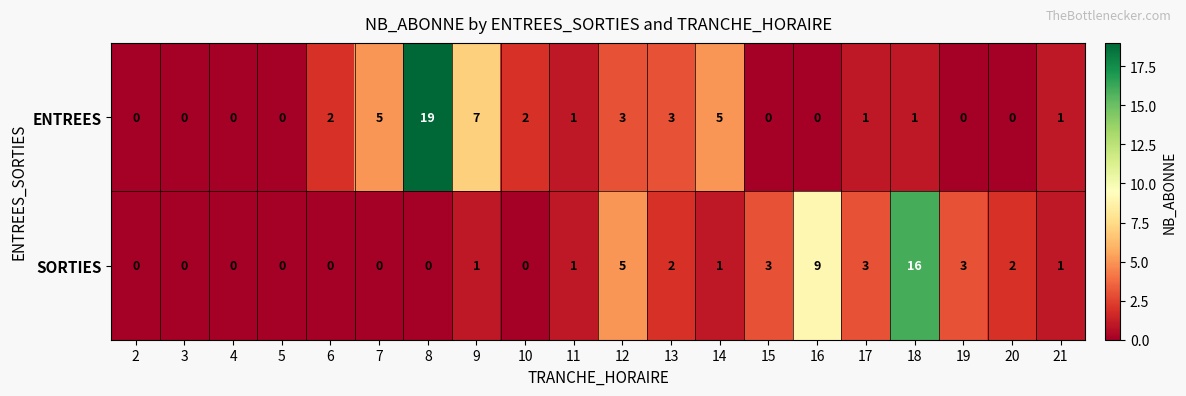

What is the sum of all ENTREES values?

50